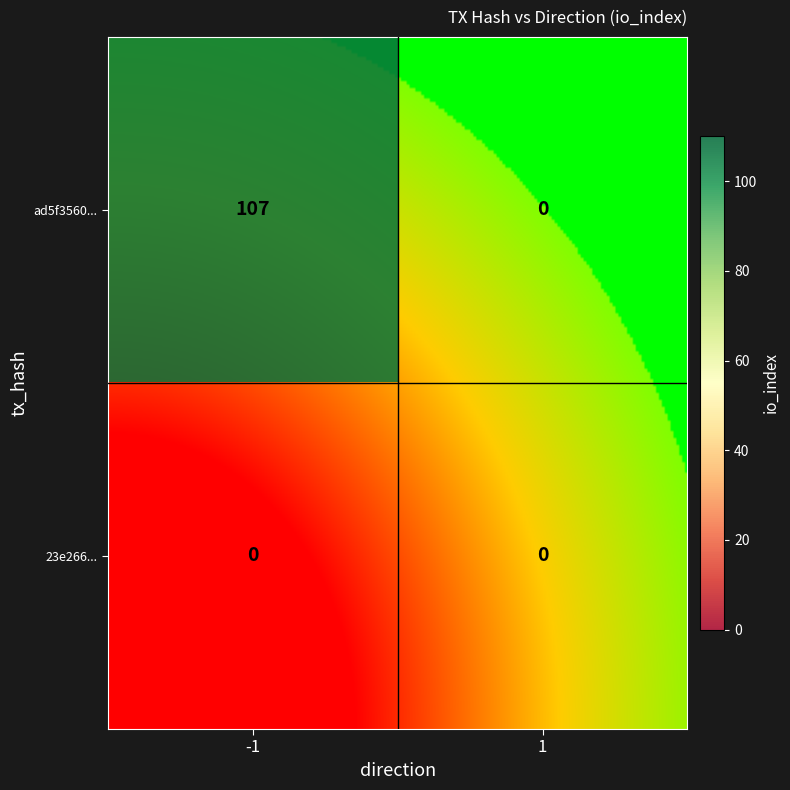

Which series has the widest spread of values?

ad5f3560...